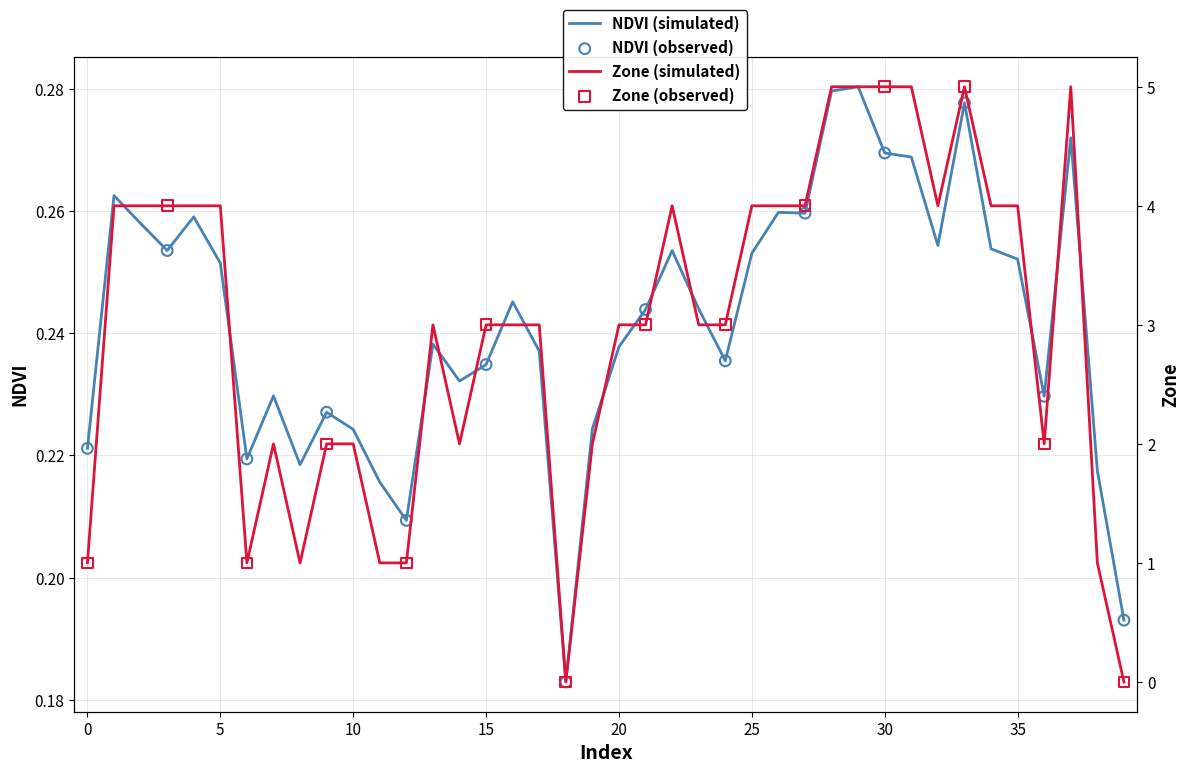

At which category is the sum across all series the highest?

29